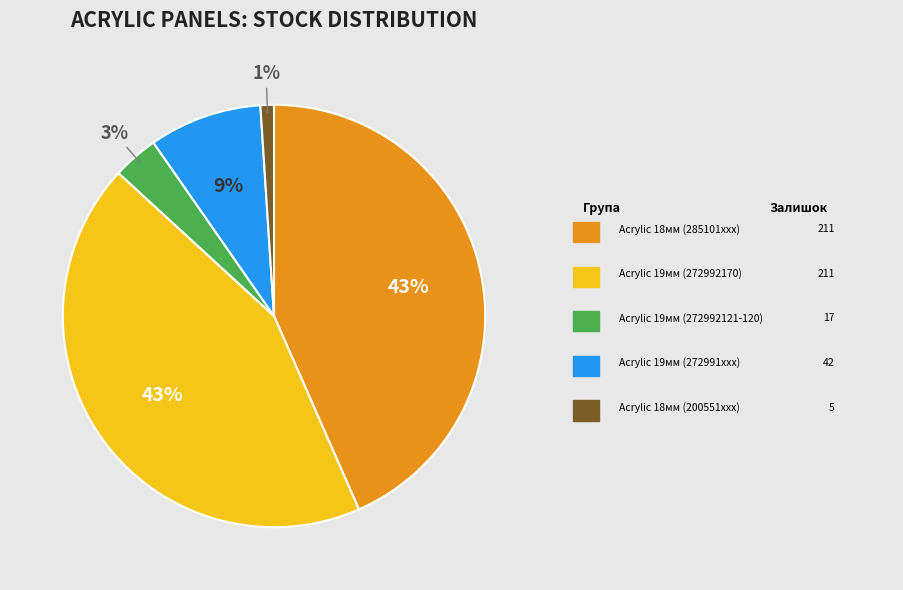

To the nearest percent, what is the difference between the largest and smallest slice percentages?

42%